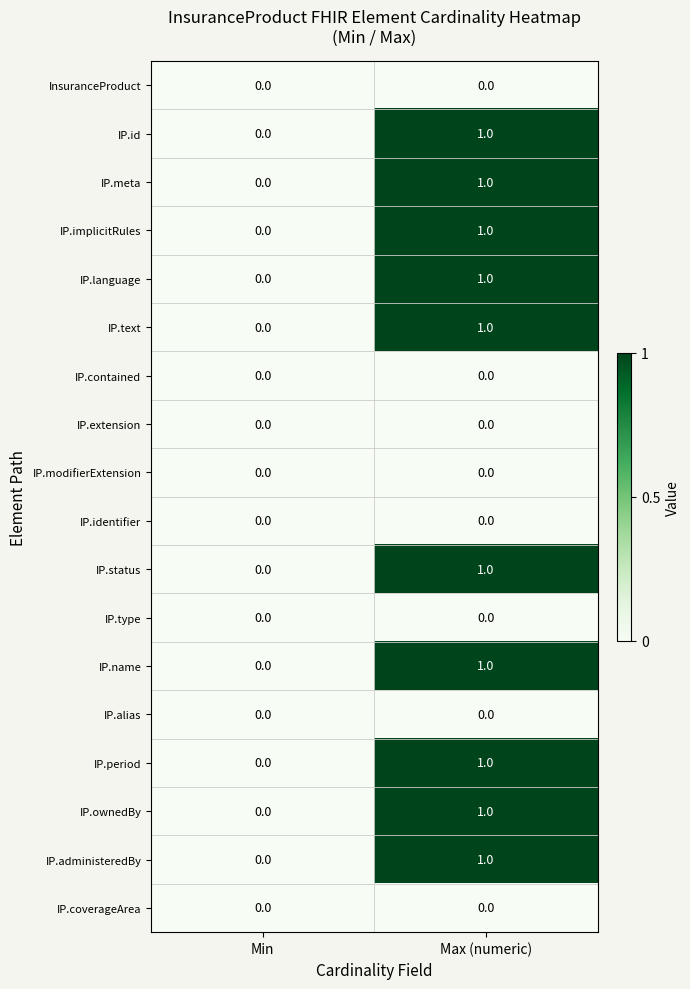

Rank the categories by IP.meta value from lowest to highest.

Min, Max (numeric)